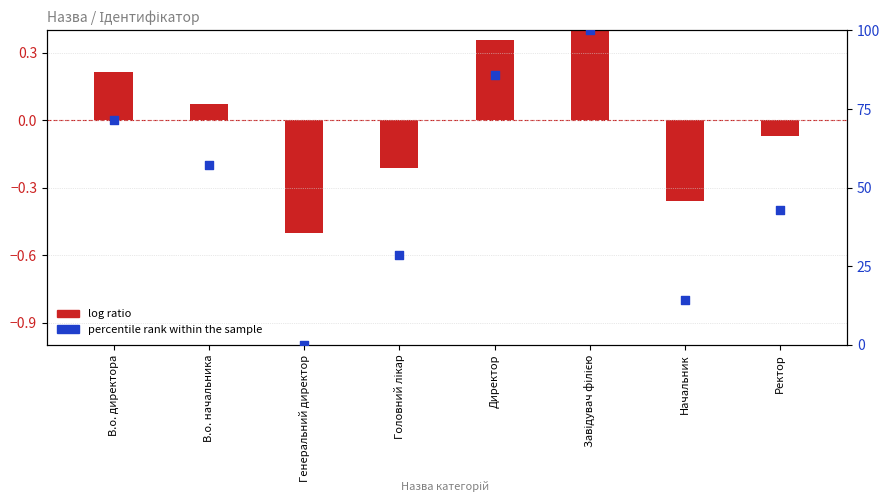

Which series has the widest spread of Y values?

percentile rank within the sample